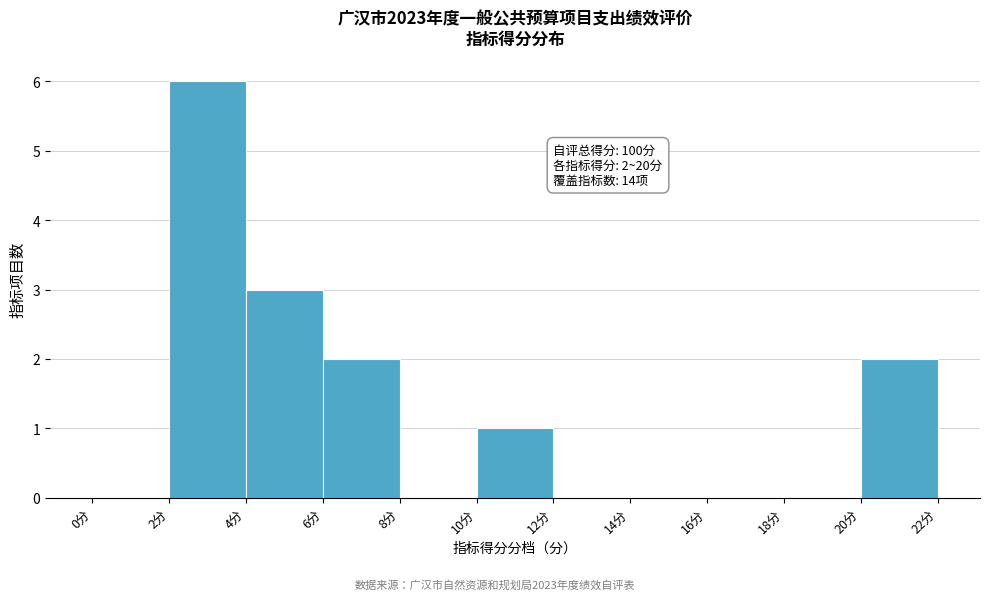

Which range on the x-axis has the tallest bar?

2 to 4